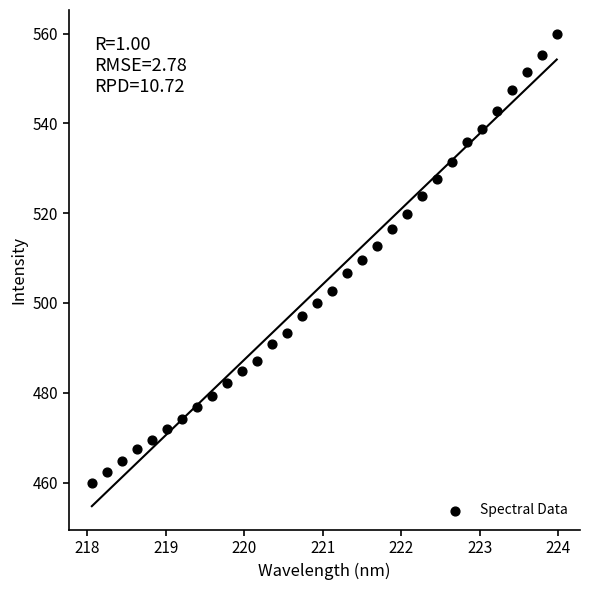

What is the range of X values (max minus min)?

5.9